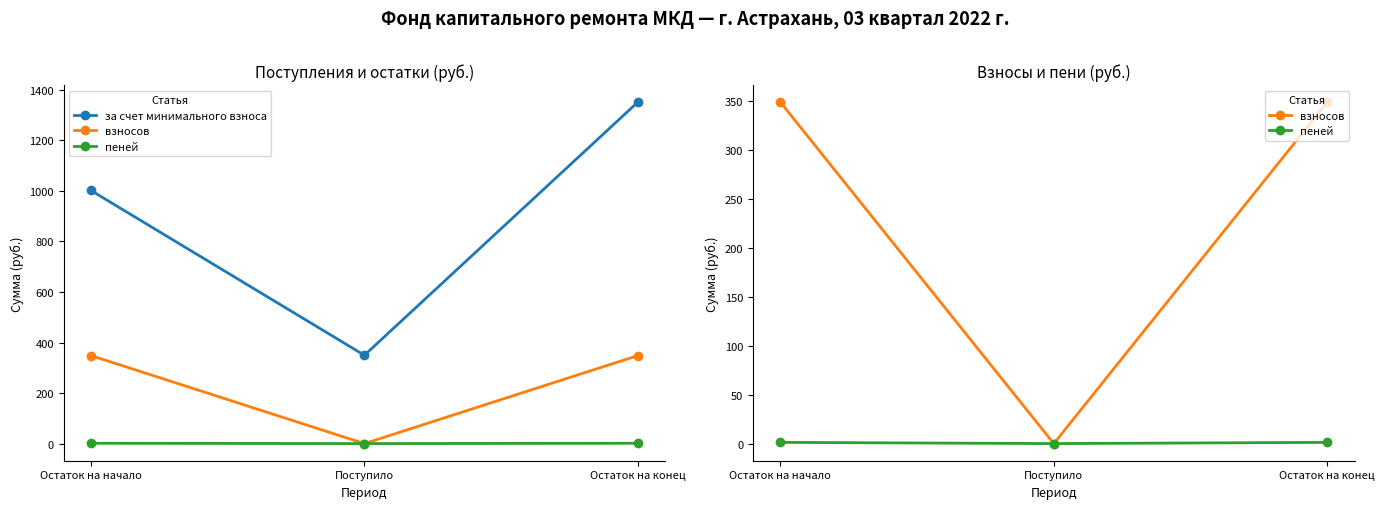

Between Поступило and Остаток на конец, which is larger?

Остаток на конец